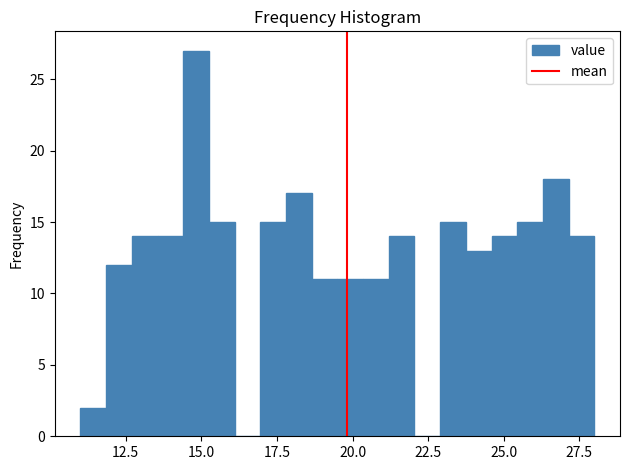

Read against the x-axis, roughly where is the centre of the tallest bar?

15.0